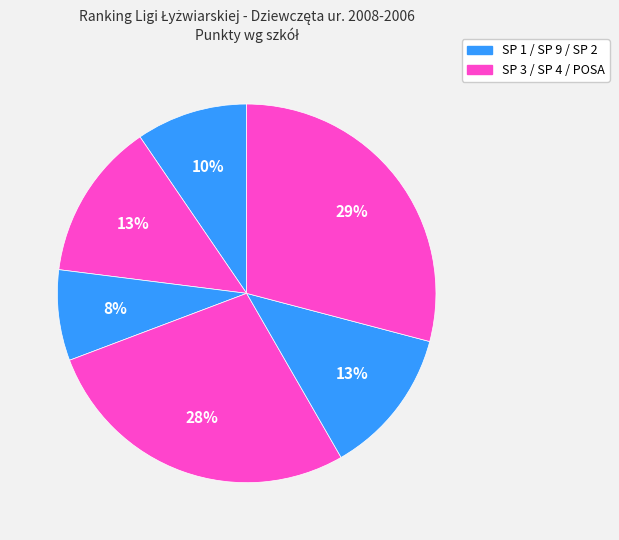

Count the number of slices in the pie.

6